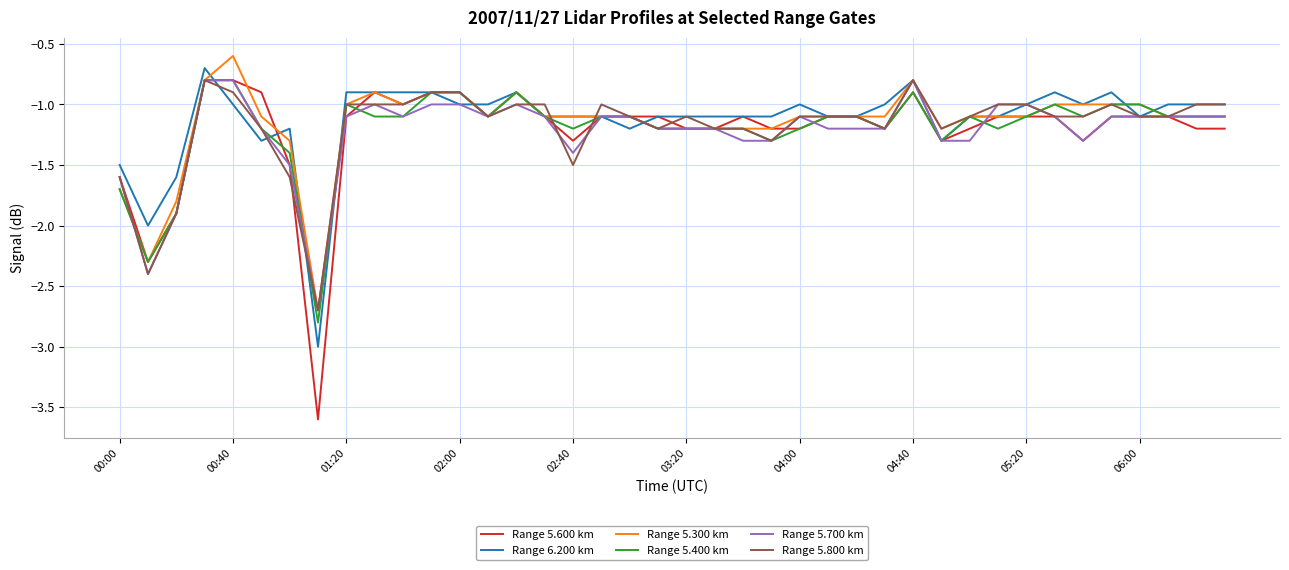

What is the lowest value of the Range 5.600 km series?

-3.6